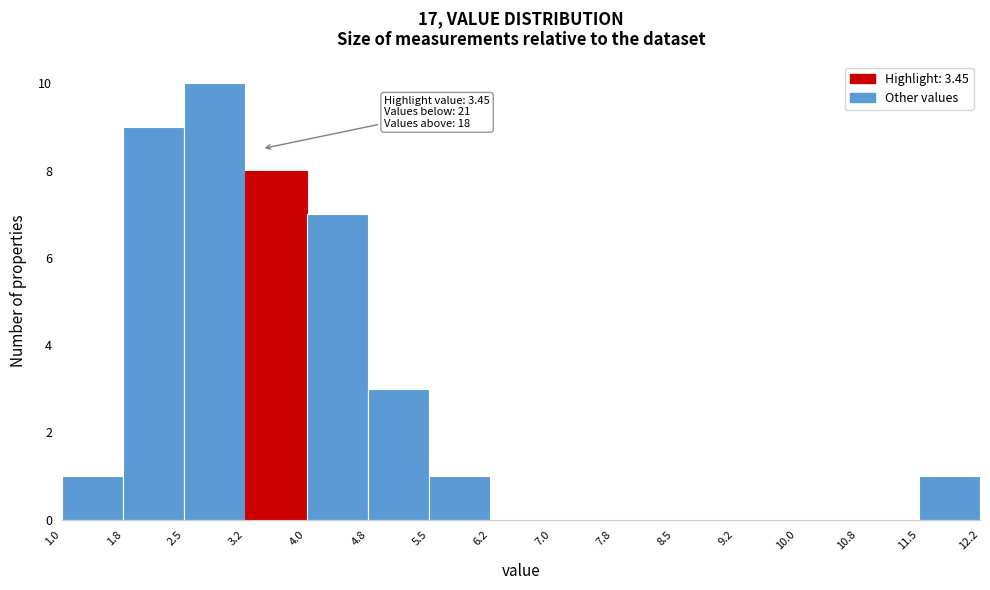

Which range on the x-axis has the tallest bar?

2.5 to 3.2